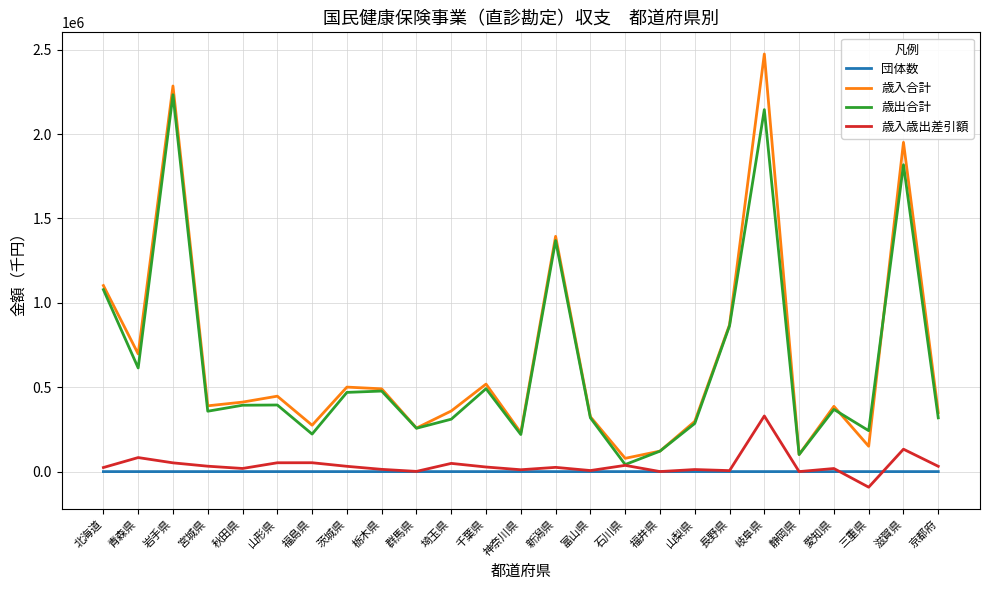

Where does the 団体数 series first go above 3?

北海道